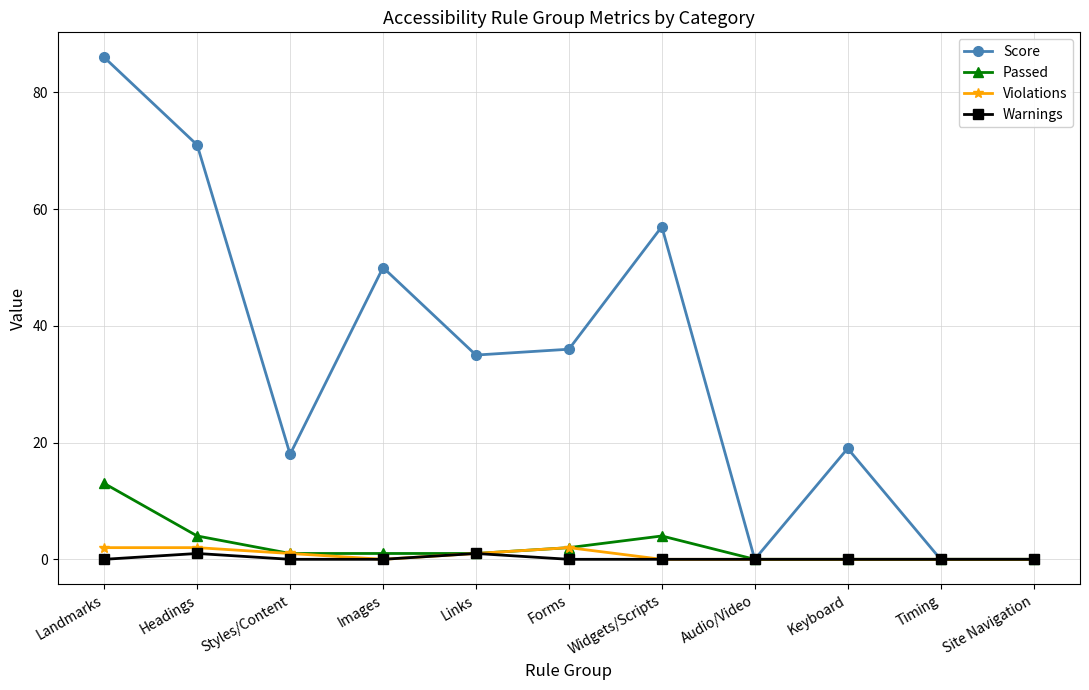

What is the sum of the Warnings values at Headings and Landmarks?

1